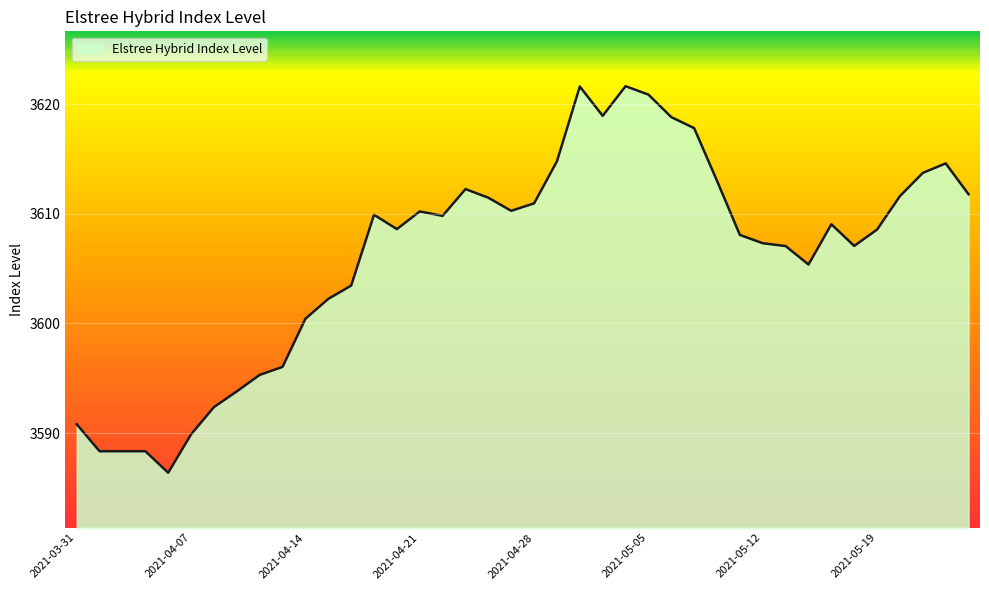

What is the smallest value displayed?

3586.4